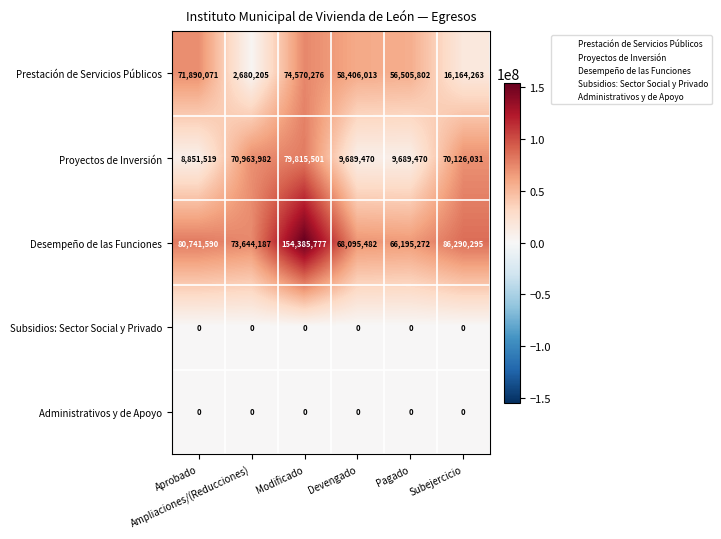

Which series has the largest range (max minus min)?

Desempeño de las Funciones